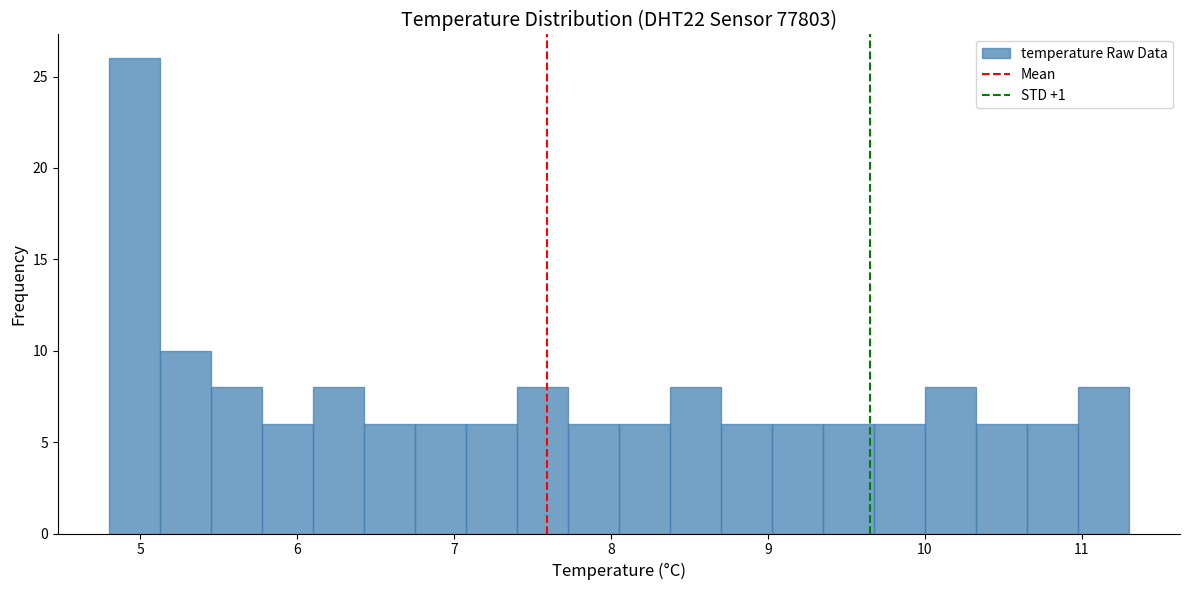

Read against the x-axis, roughly where is the centre of the tallest bar?

5.0